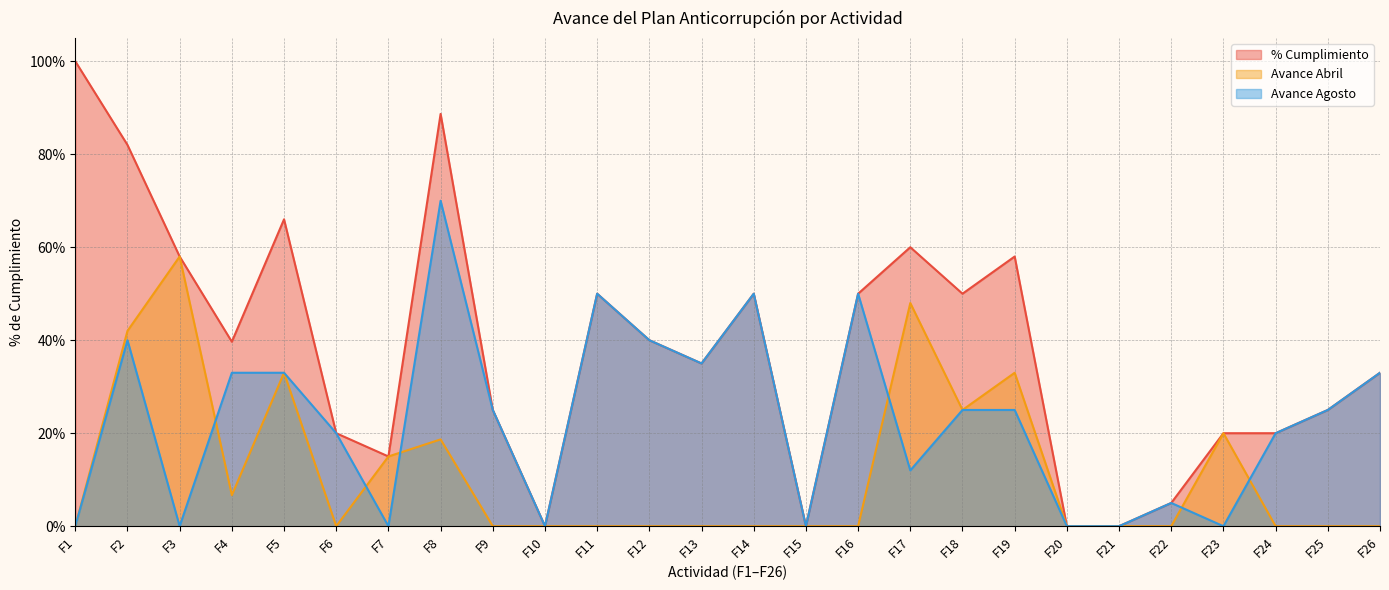

Rank the series by their average value, from lowest to highest.

Avance Abril, Avance Agosto, % Cumplimiento